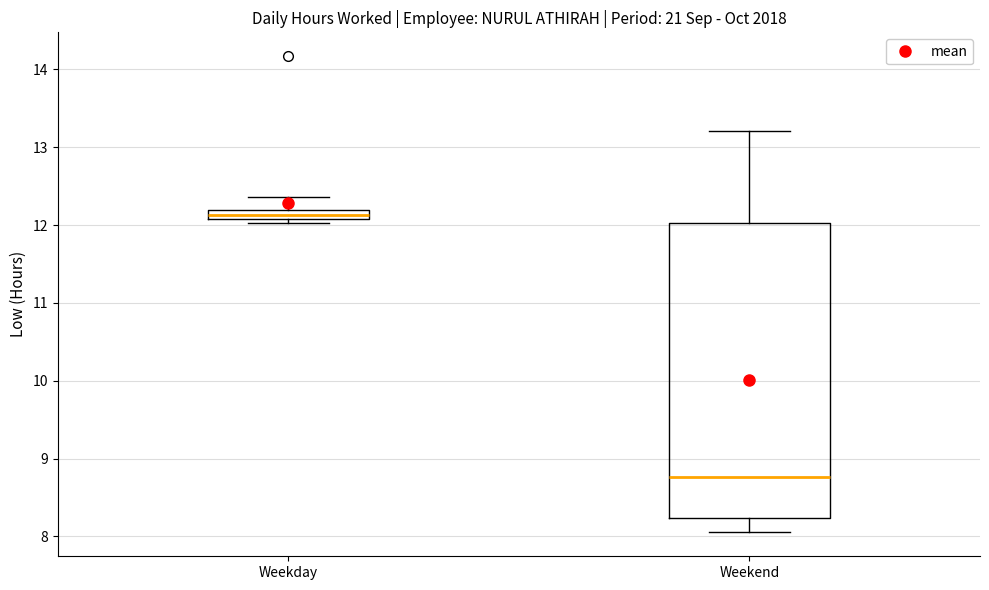

Which box is the tallest, from its lower edge to its upper edge?

Weekend